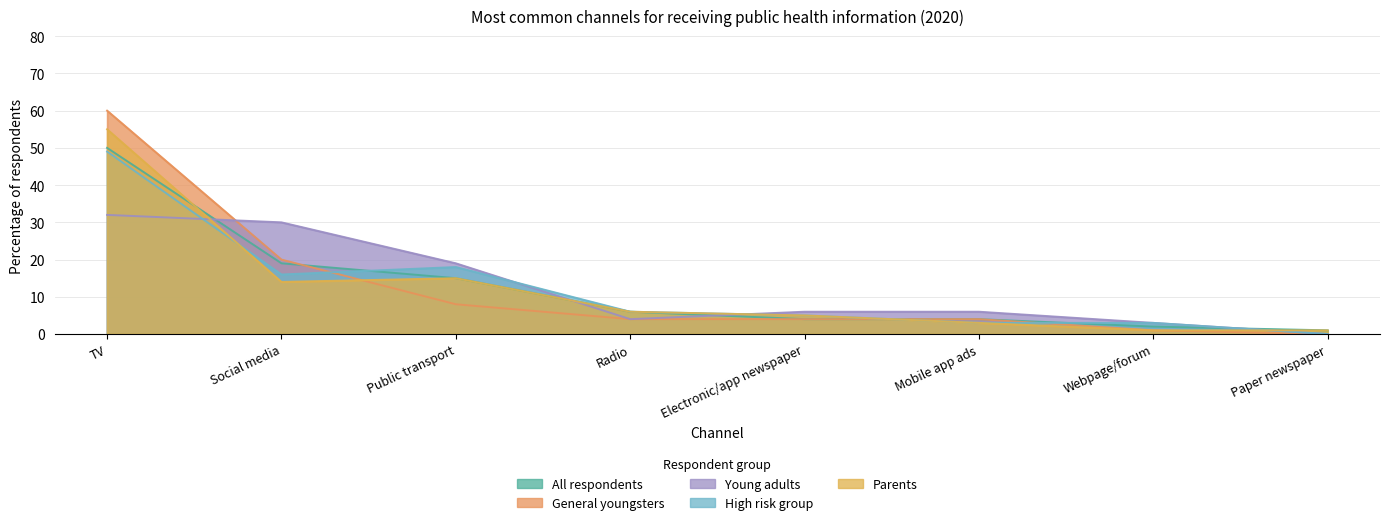

What position from the right is Mobile app ads?

3